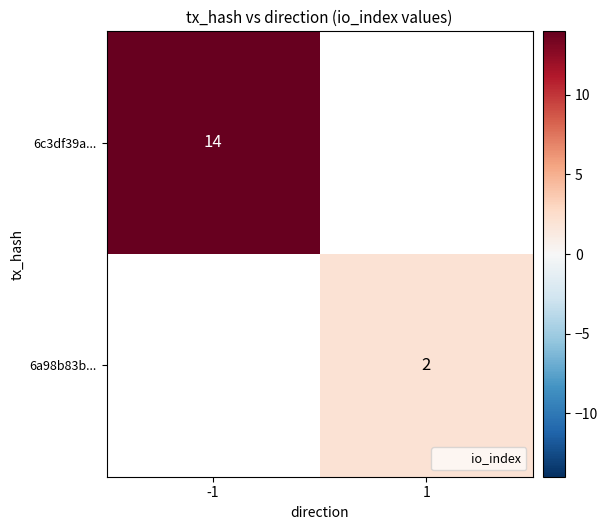

The value of 6a98b83b... at 1 is 2. True or false?

True